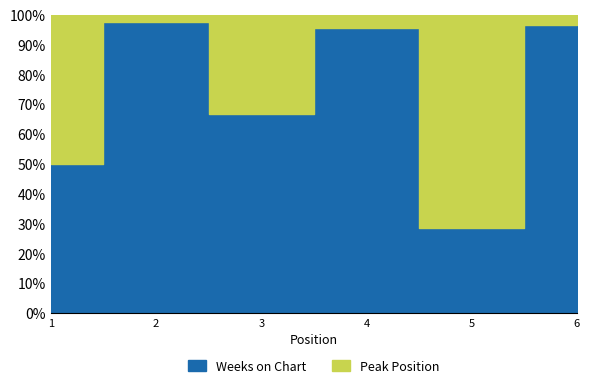

Which category has the highest value across all series?

2